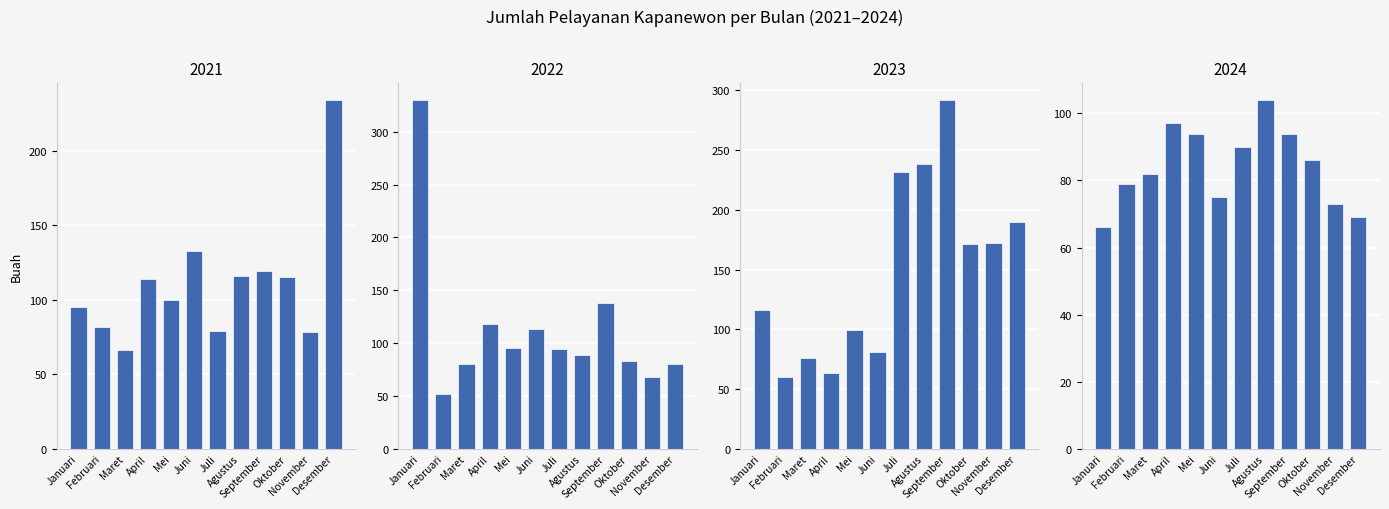

At which label does 2024 reach its peak?

Agustus